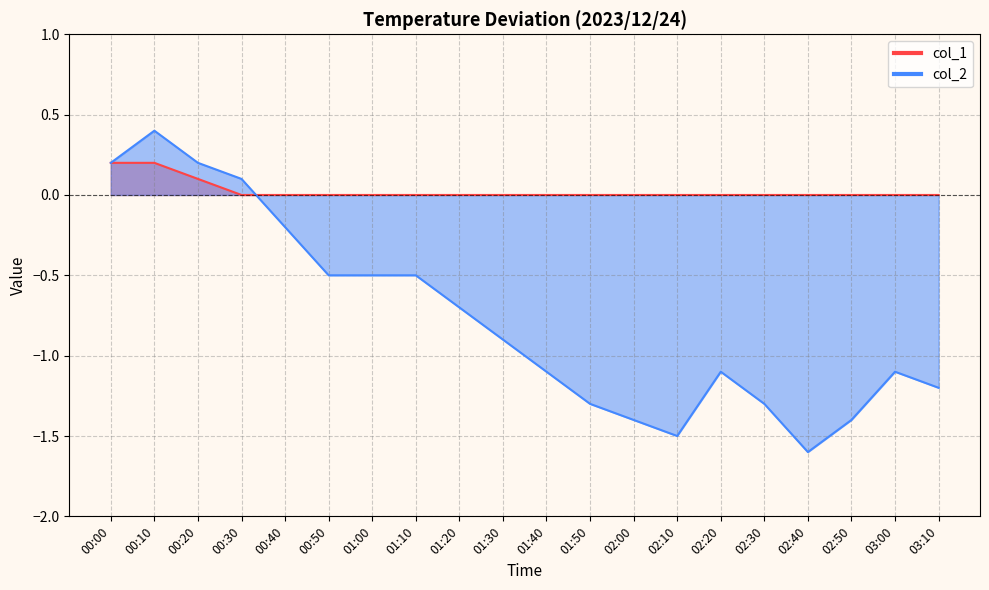

True or false: col_2 has more than 2 points higher than both neighbors.

True